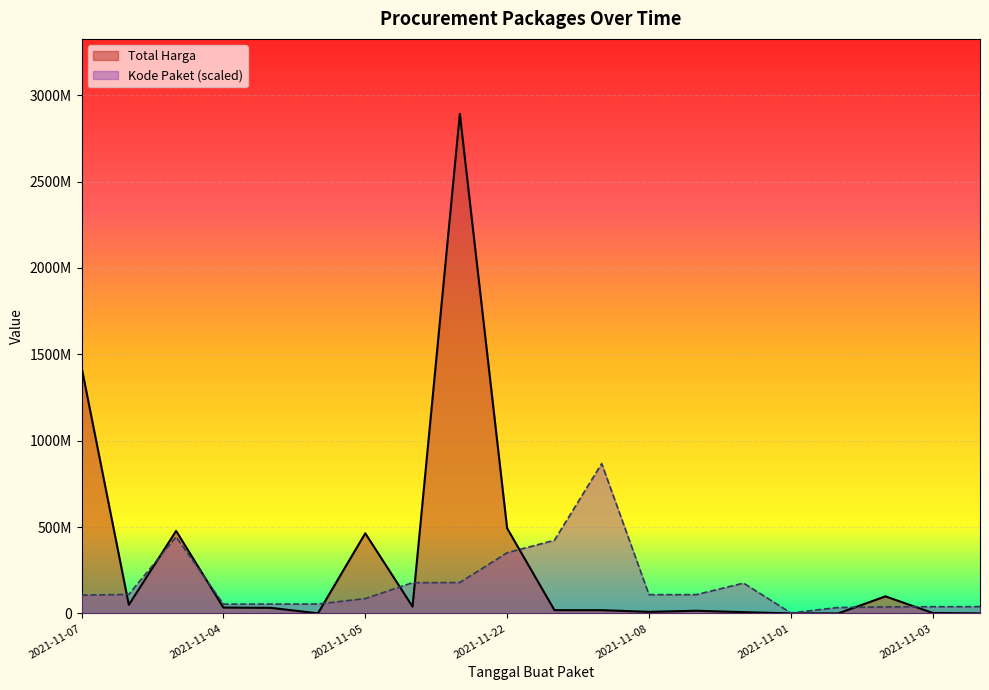

How many series are shown in this chart?

2